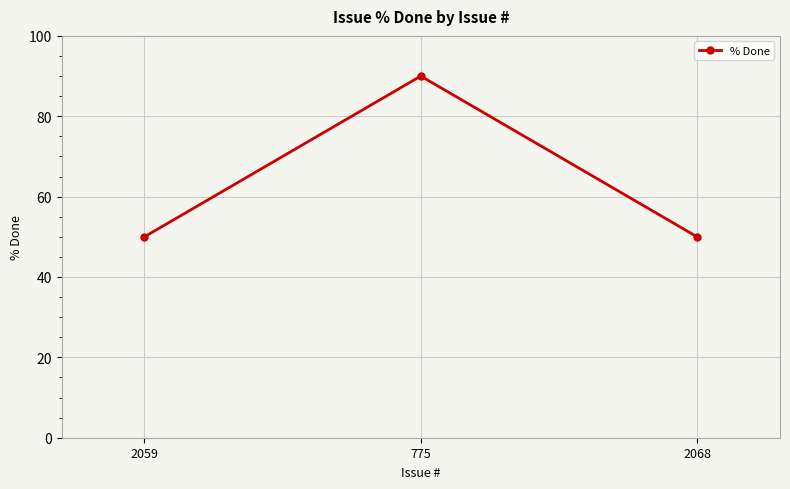

How many categories are shown in the chart?

3